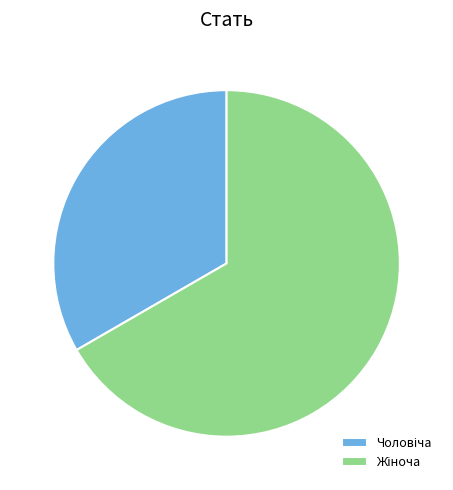

Is there any slice that represents more than half of the pie?

Yes